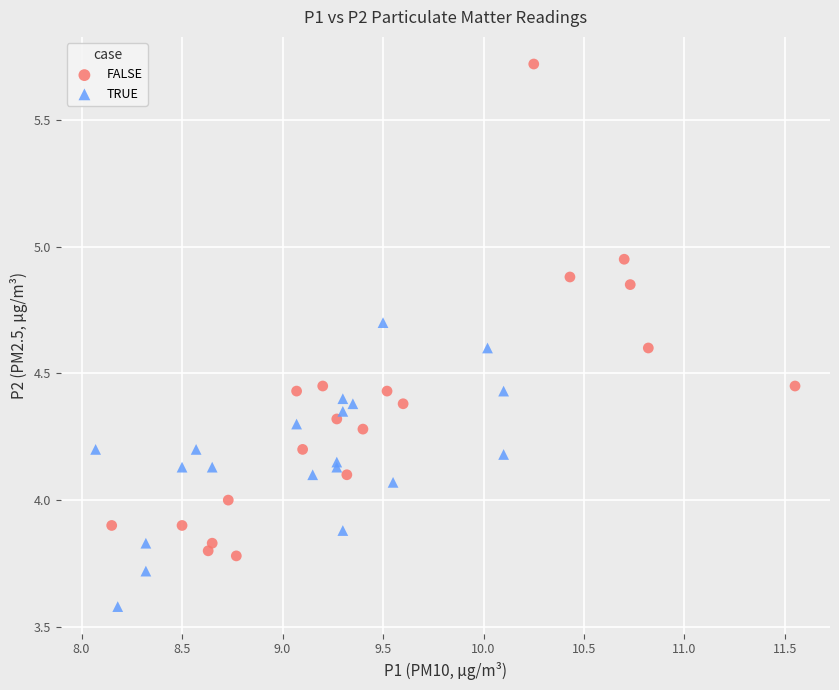

What are all the series names shown in the legend?

FALSE, TRUE